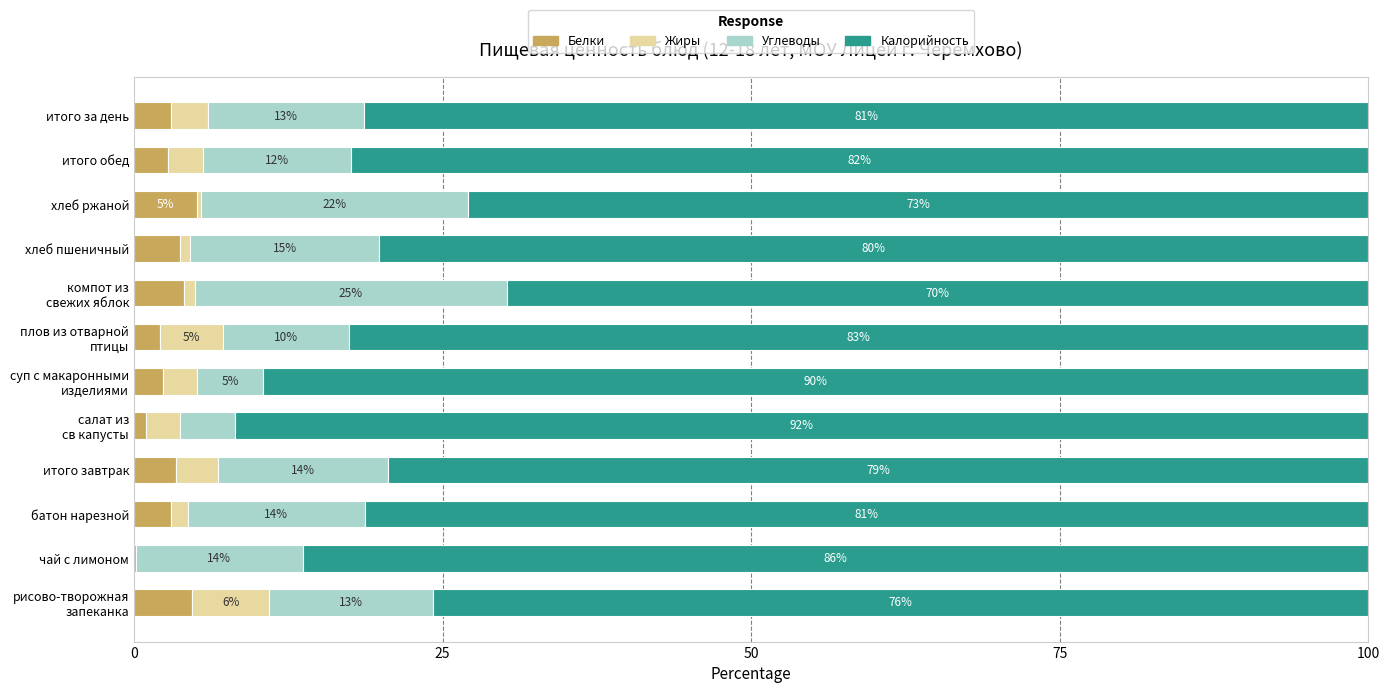

What are all the series names shown in the legend?

Белки, Жиры, Углеводы, Калорийность